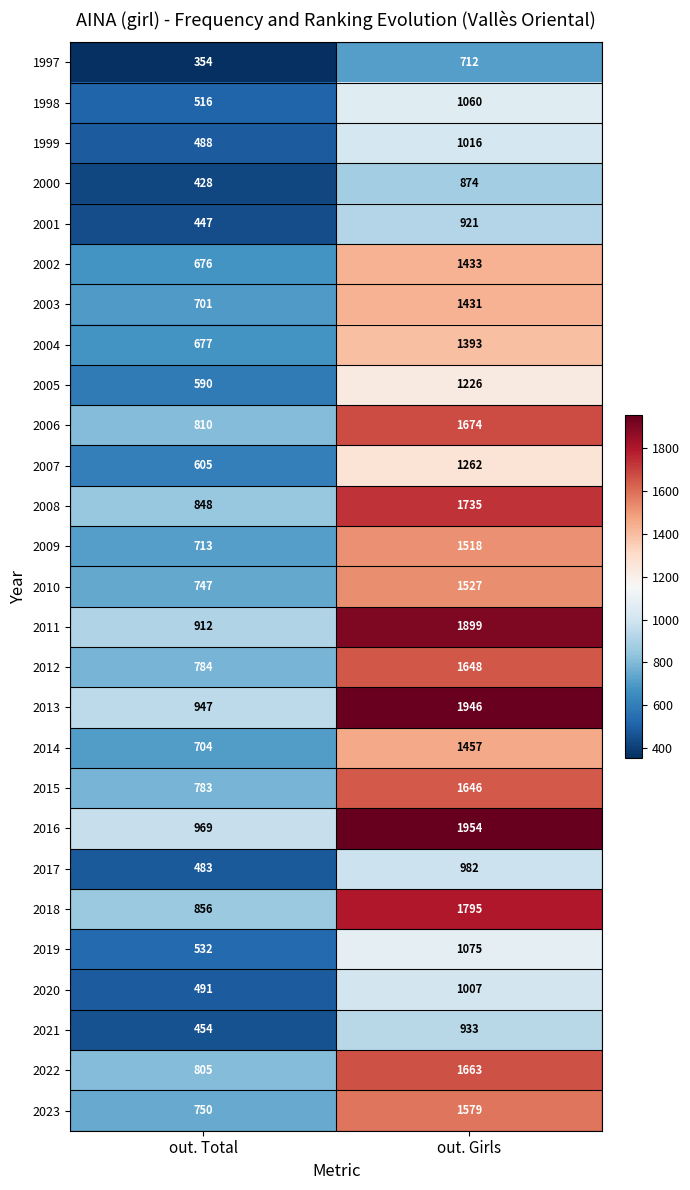

At which label does 2008 reach its peak?

out. Girls